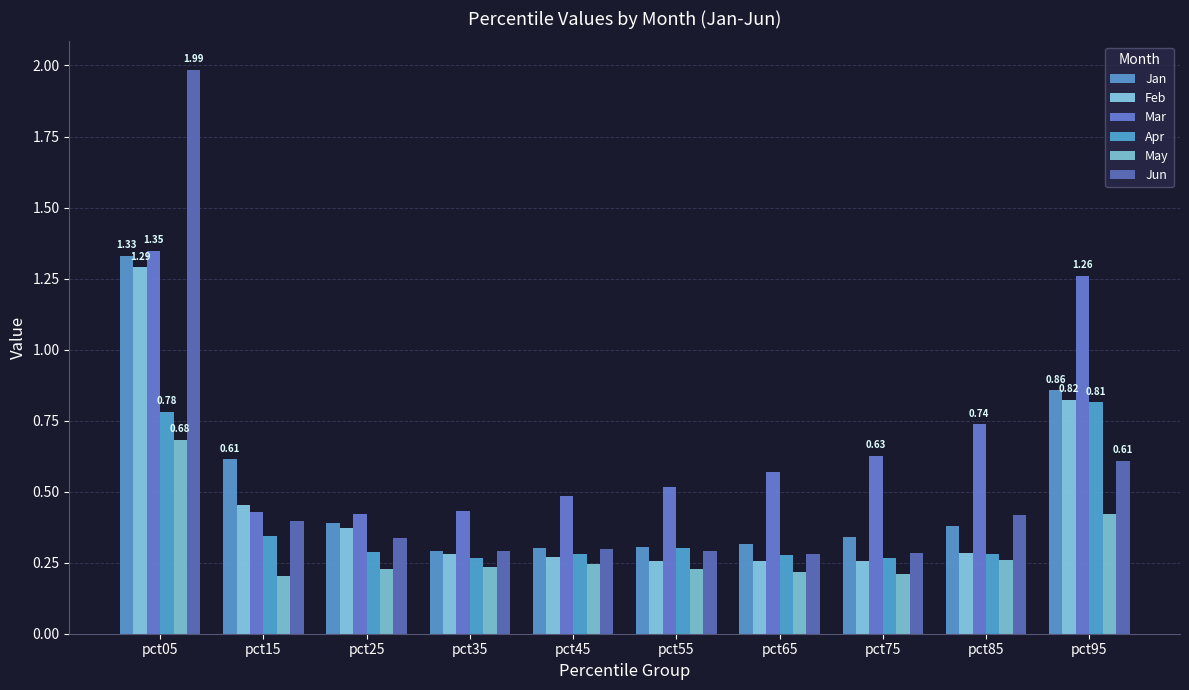

How many bars are there in each group?

6